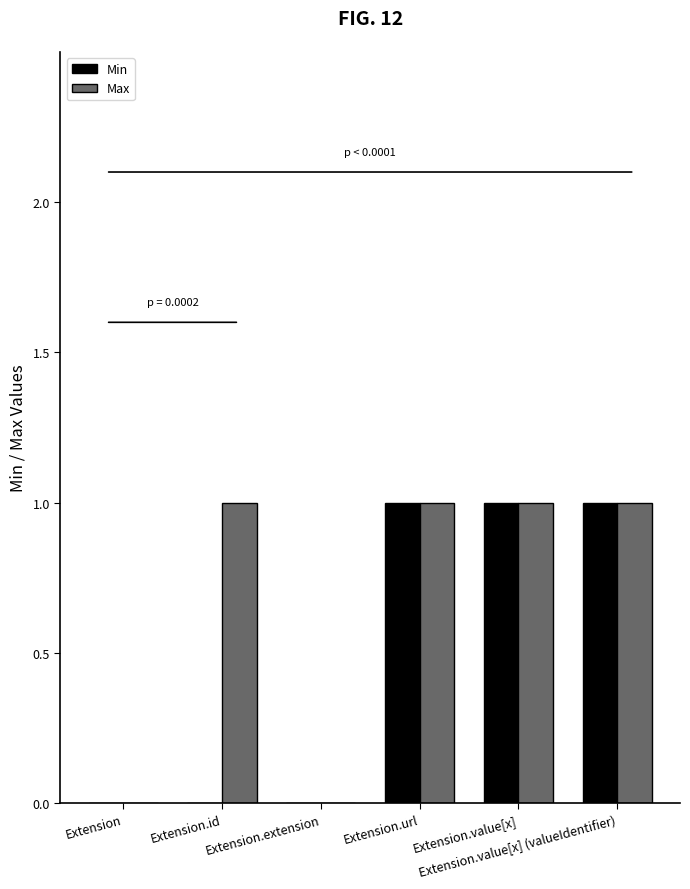

What is the difference between the Max values at Extension.id and Extension.extension?

1